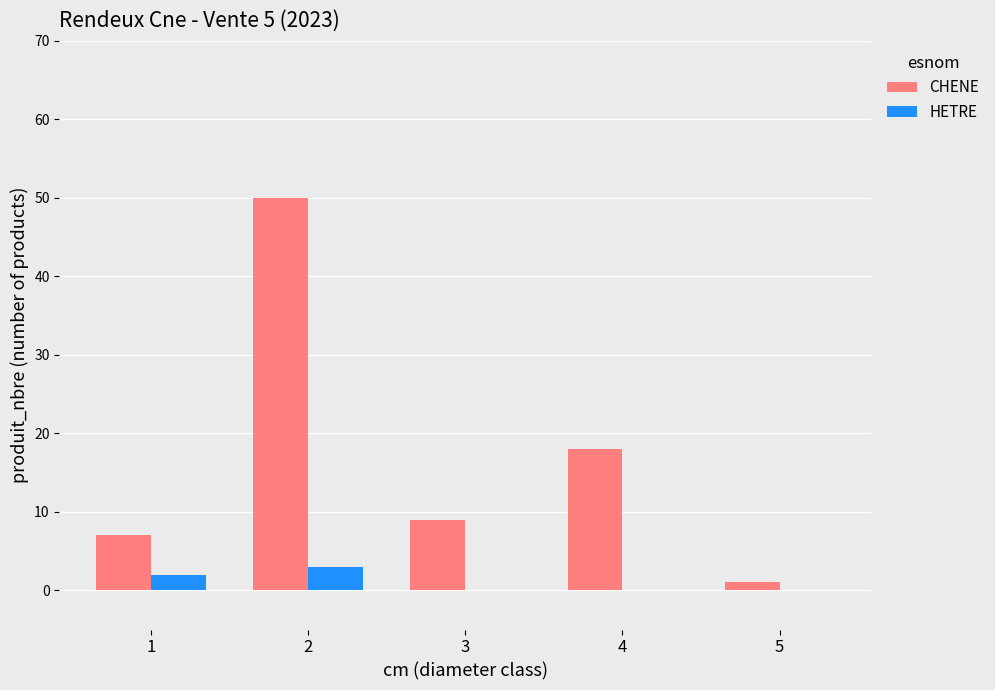

Does the chart contain stacked bars?

No